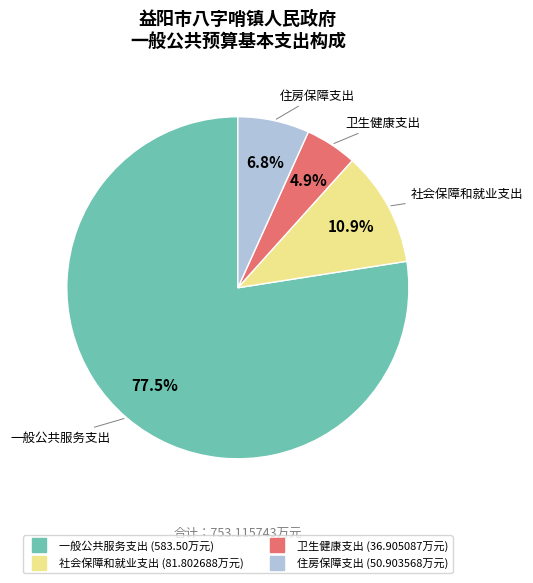

Which category accounts for the majority?

一般公共服务支出